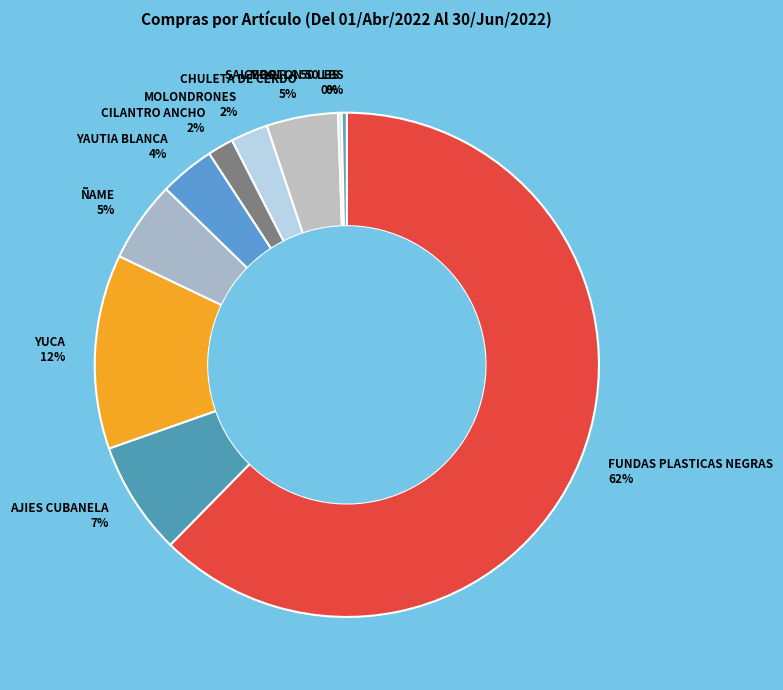

To the nearest percent, what portion does ÑAME represent?

5%